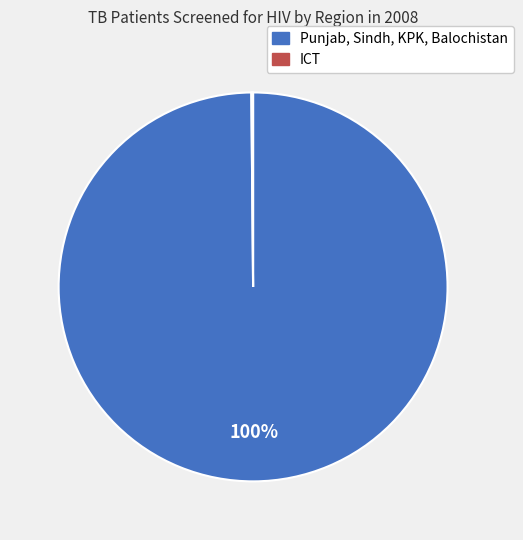

To the nearest percent, what is the average slice percentage?

50%